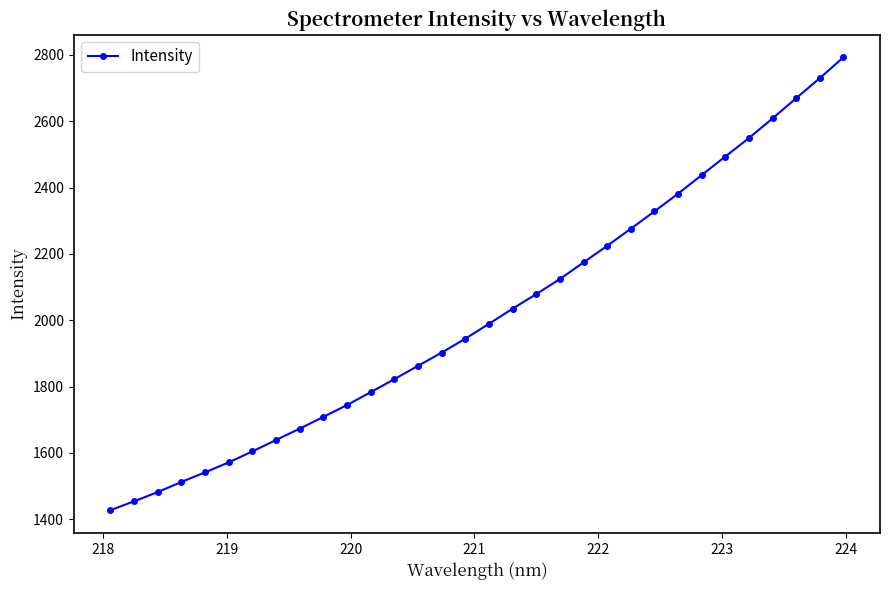

What is the average value?

2017.7